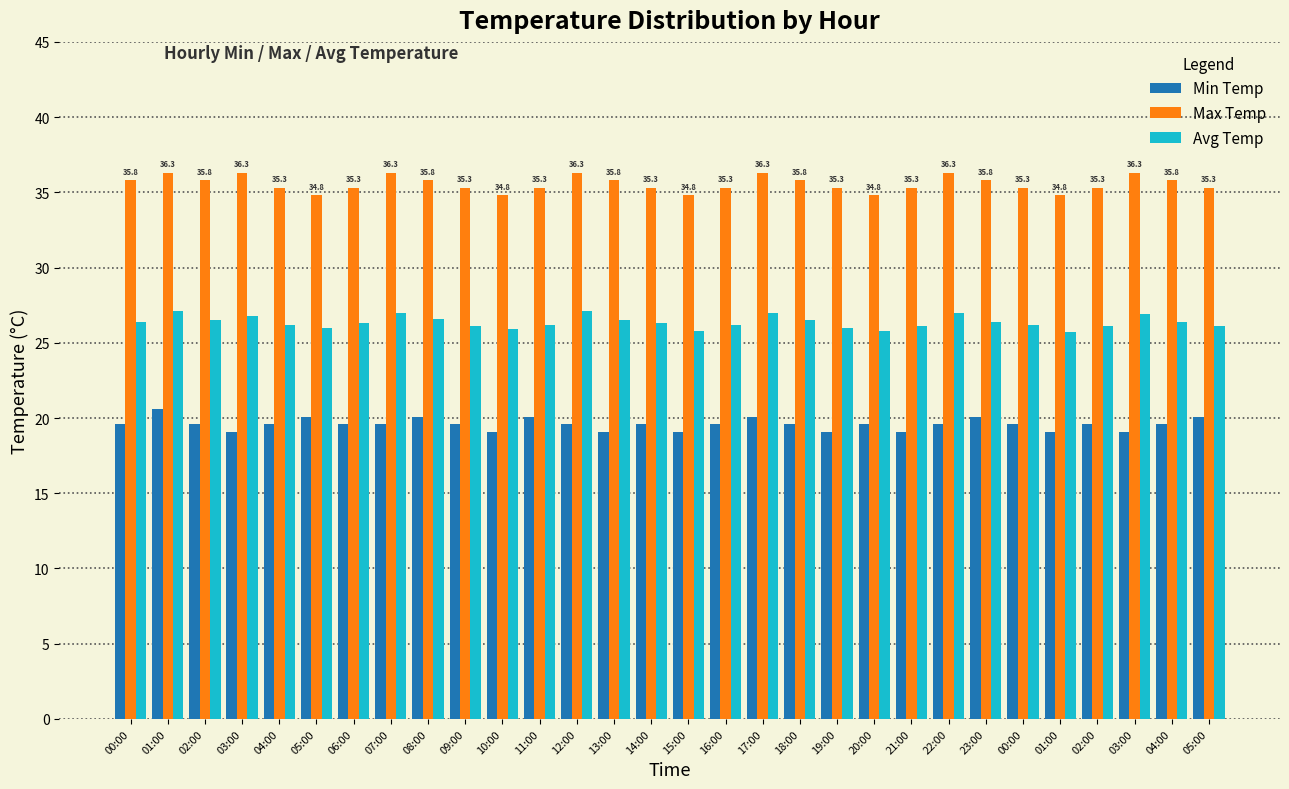

Which has a higher value, 19:00 or 09:00?

09:00